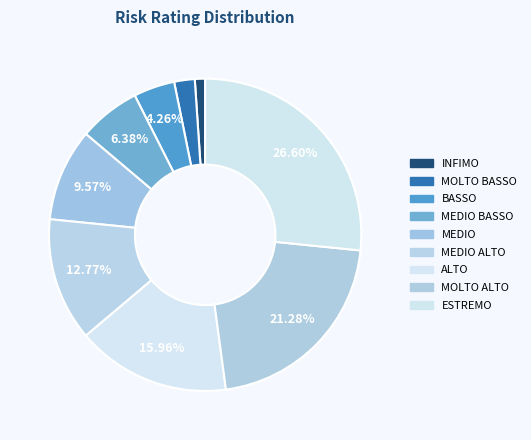

Count the number of slices in the pie.

9